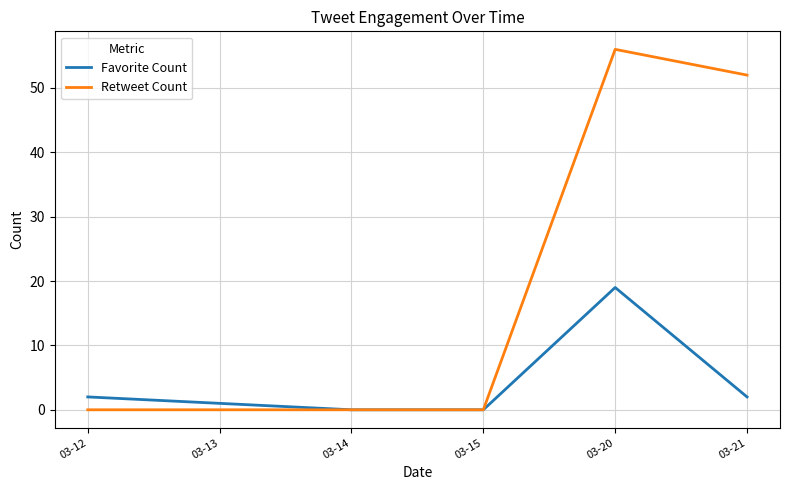

True or false: Retweet Count has more than 0 points higher than both neighbors.

True